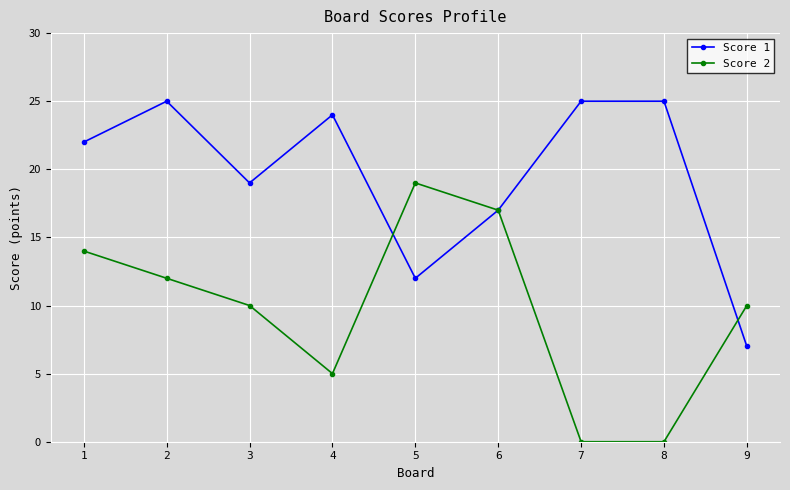

True or false: Score 2 has a value of 6 at 3.

False